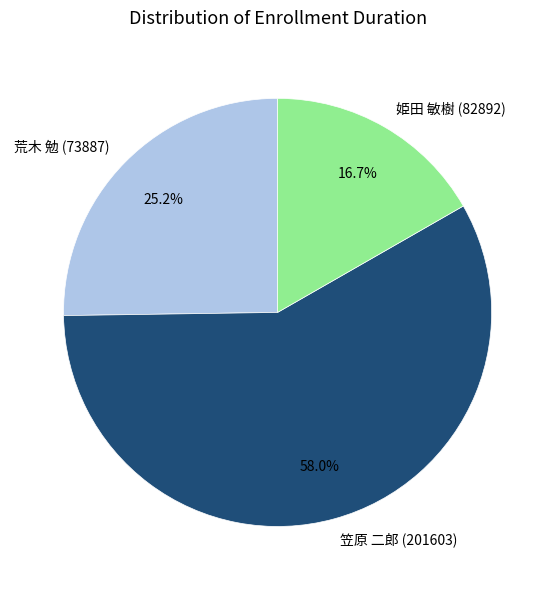

To the nearest percent, what is the average slice percentage?

33%